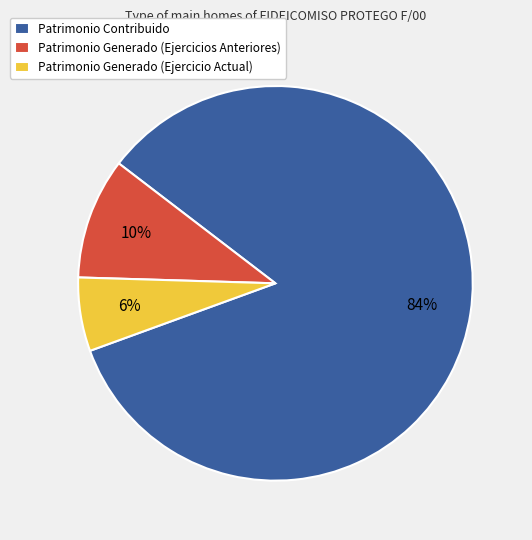

Rank the categories by value from highest to lowest.

Patrimonio Contribuido, Patrimonio Generado (Ejercicios Anteriores), Patrimonio Generado (Ejercicio Actual)